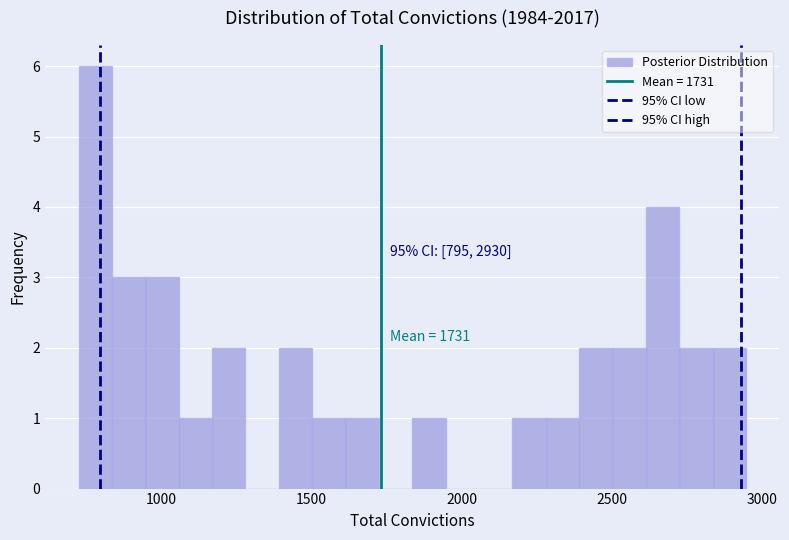

Around what value on the x-axis is the tallest bar? Give the approximate position of its centre, as read against the axis.

800